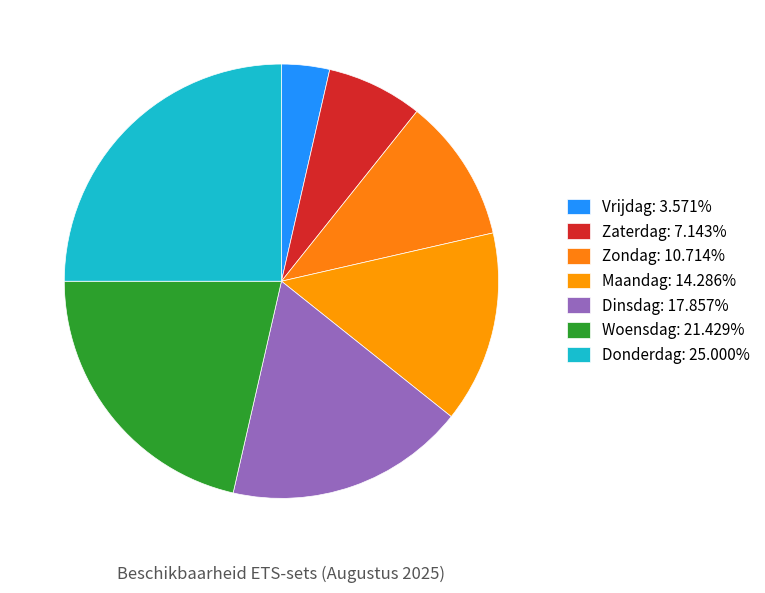

To the nearest percent, what is the difference between the Vrijdag and Maandag slice percentages?

11%